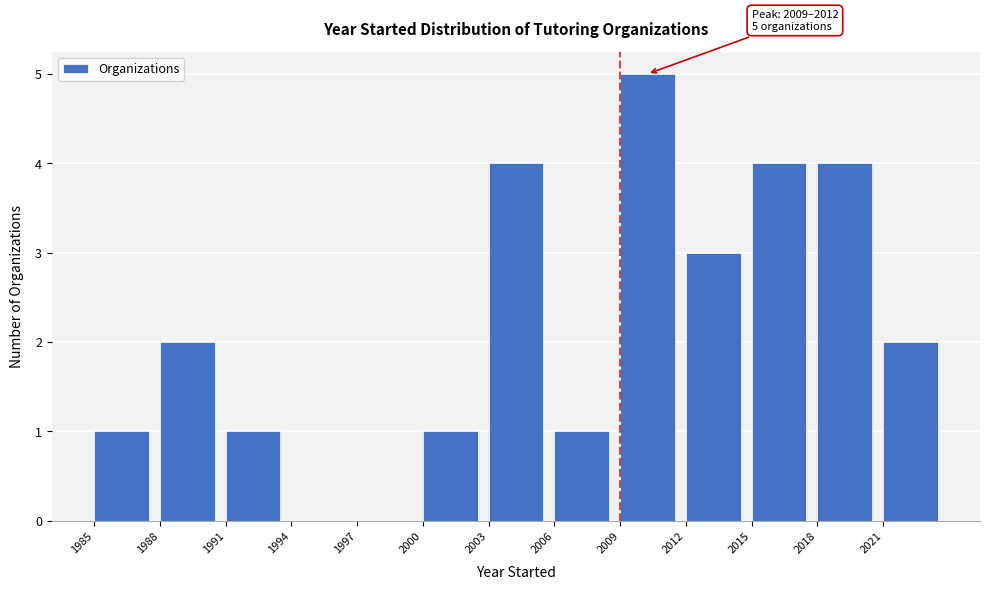

Over which range of the x-axis is the bar tallest?

2009 to 2012